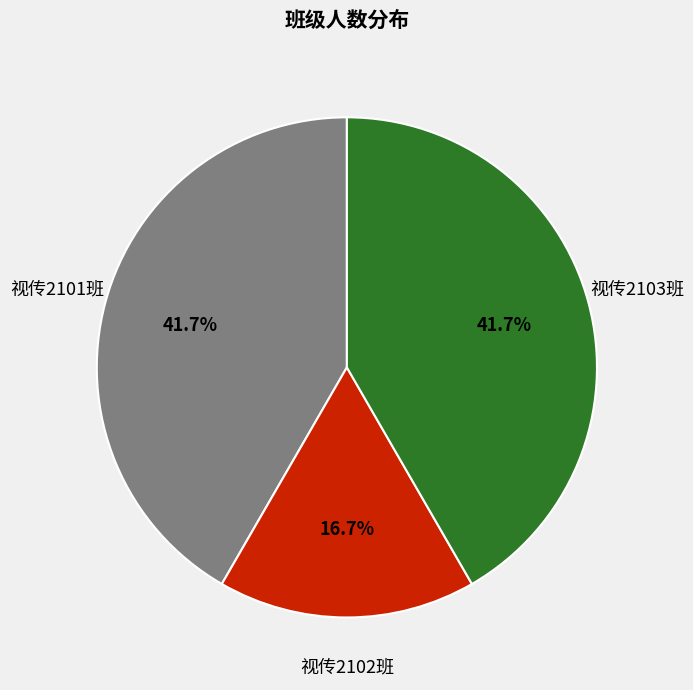

Is there a majority slice in this chart?

No